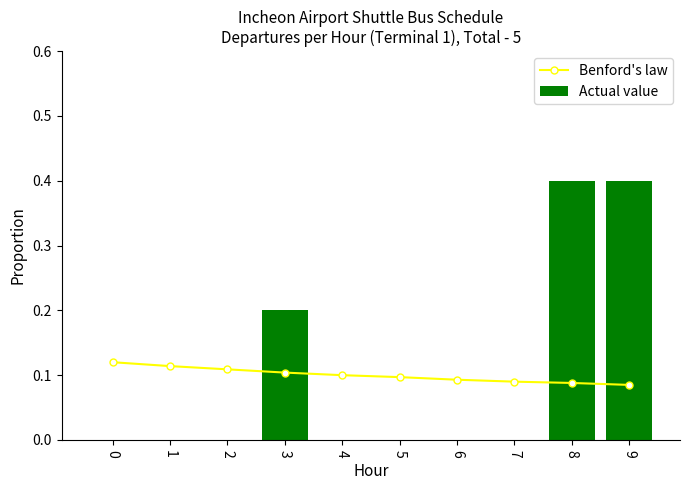

Is it true that Benford's law equals 0.1 at 9?

False